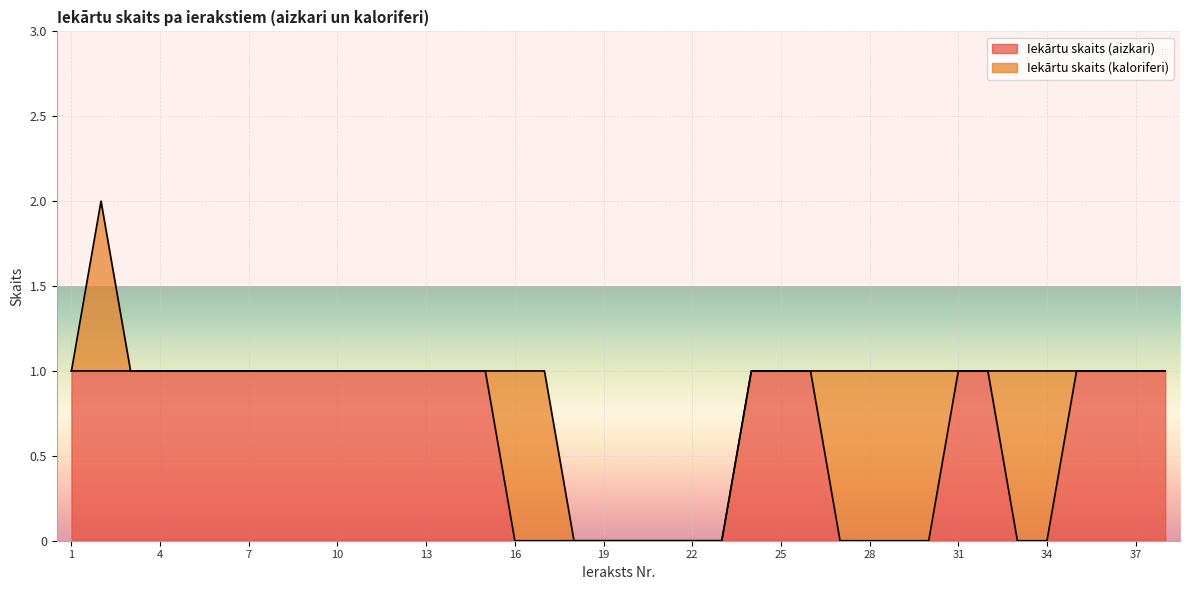

At which category does the chart reach its minimum across all series?

16